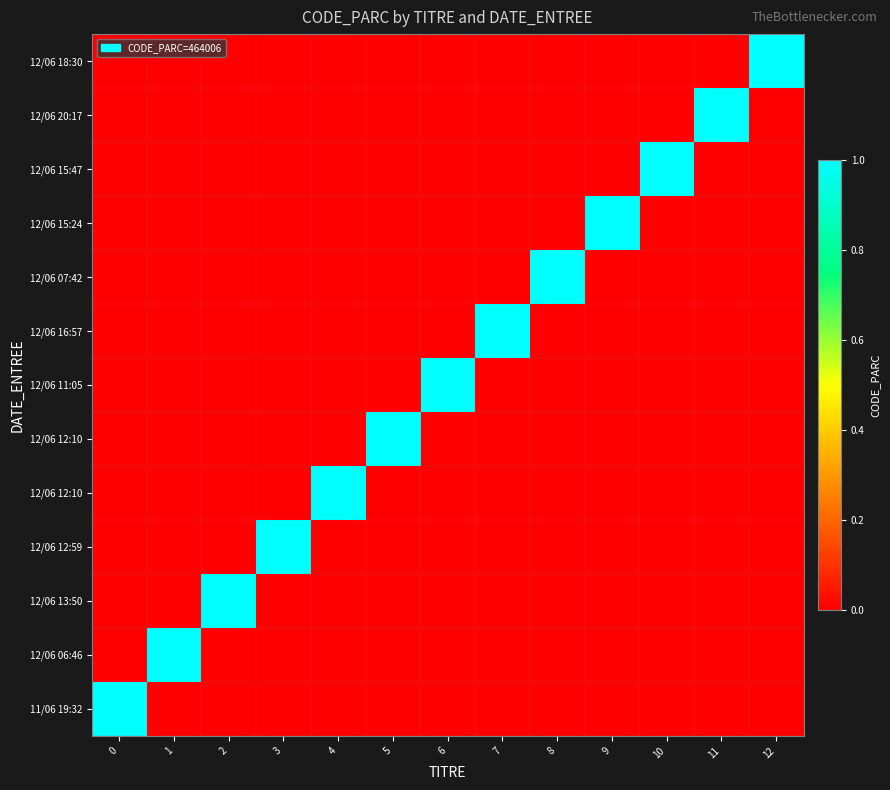

Between 4 and 8, which is larger?

4